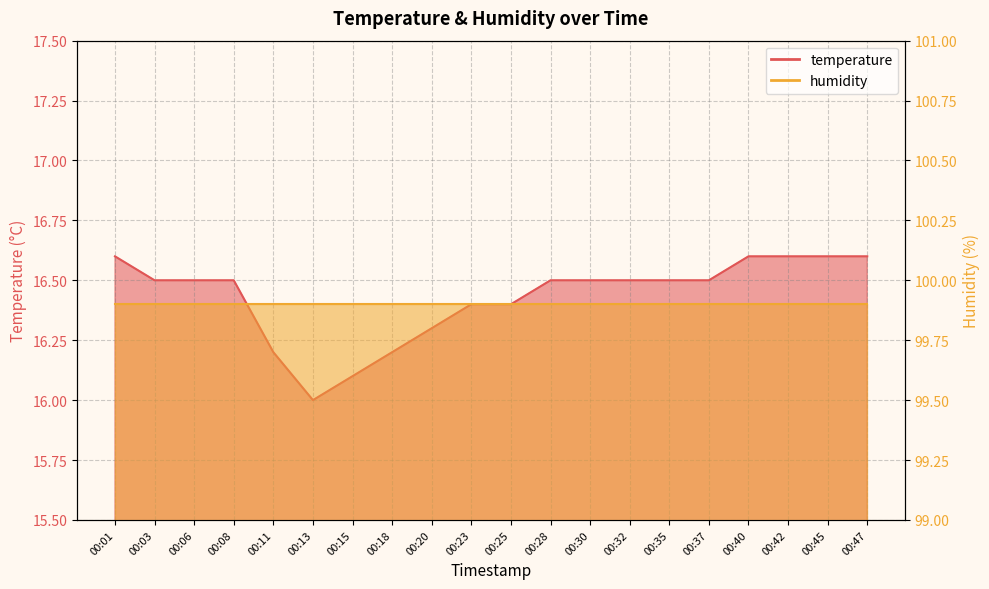

What is the smallest value displayed?

16.0